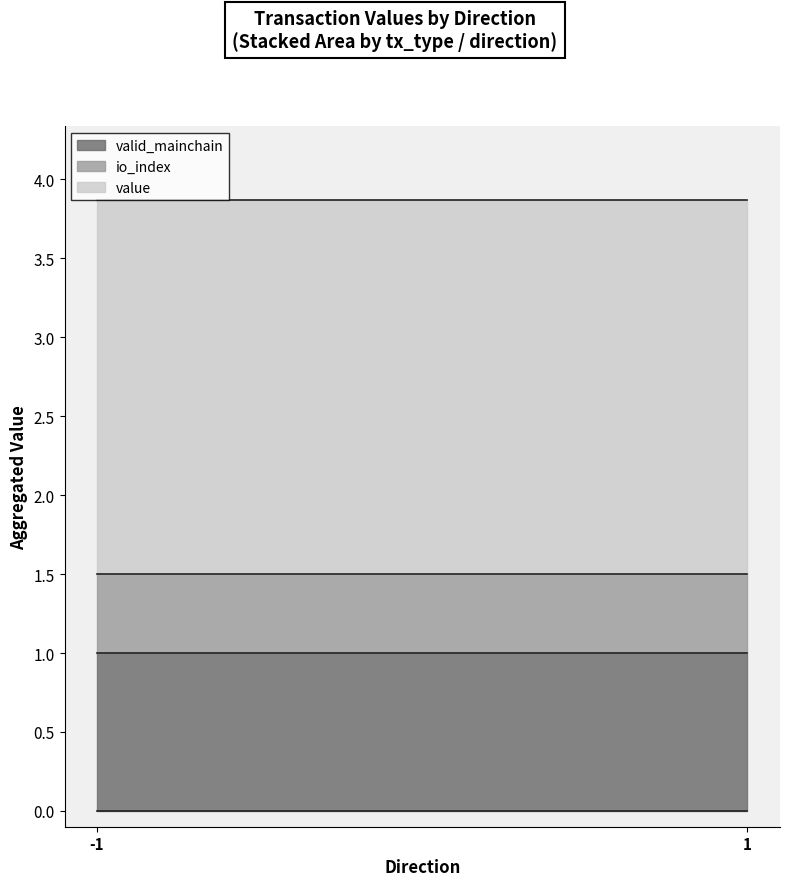

Where is io_index nearest to the value 0?

-1